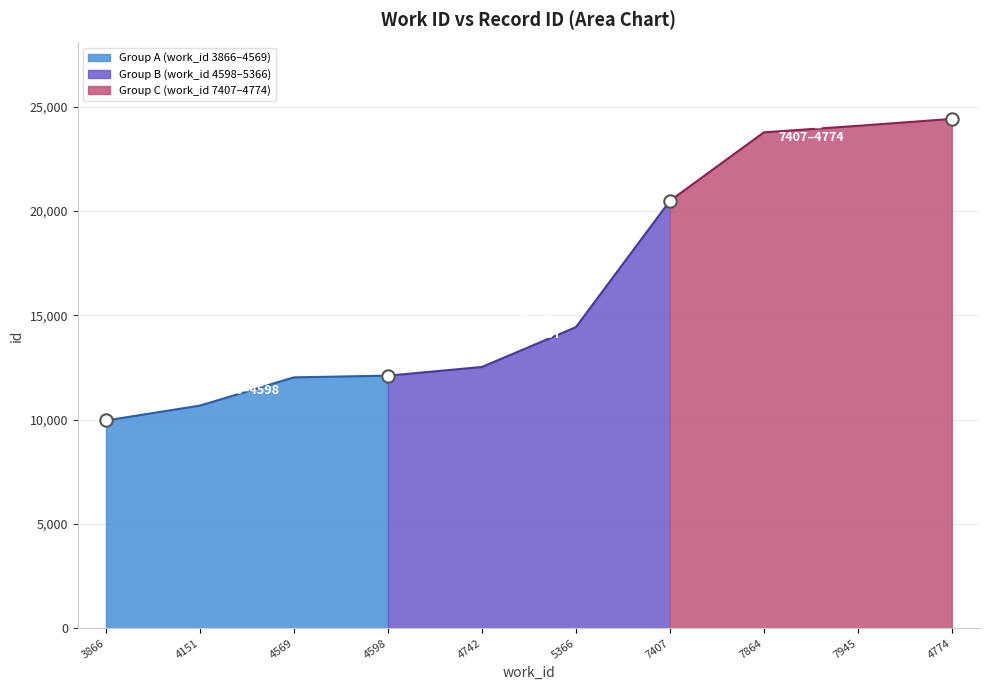

What is the change in value from 4598 to 7945?

+11977